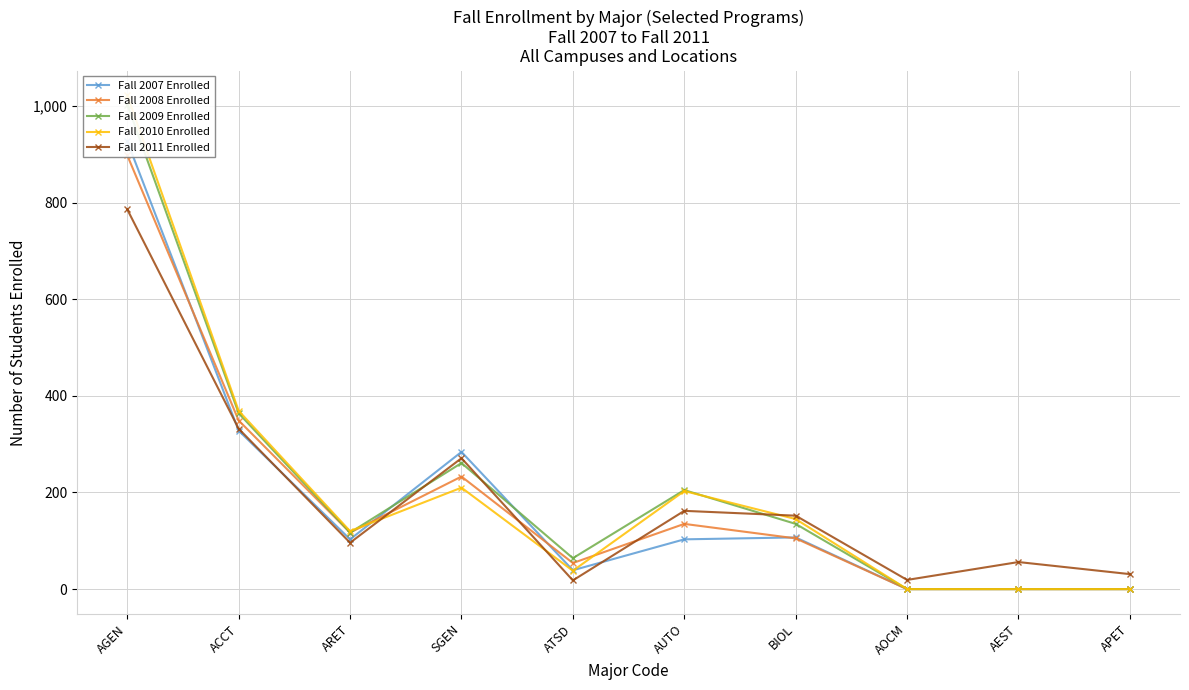

Rank the series at BIOL from highest to lowest value.

Fall 2011 Enrolled, Fall 2010 Enrolled, Fall 2009 Enrolled, Fall 2007 Enrolled, Fall 2008 Enrolled